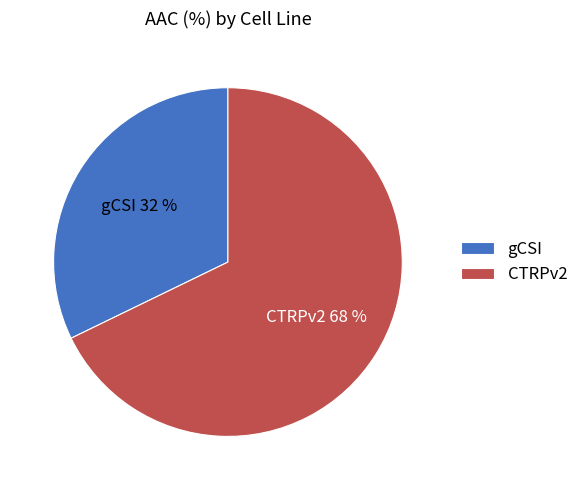

What percentage is the gCSI slice, to the nearest percent?

32%